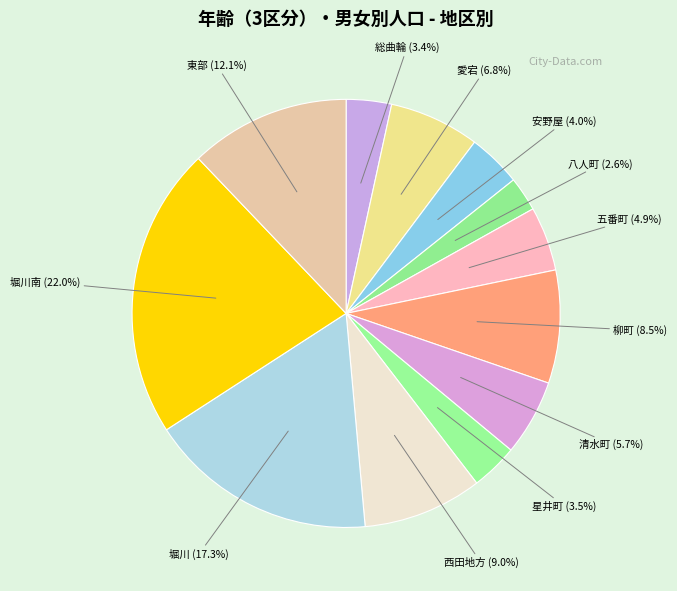

Between 八人町 (2.6%) and 堀川南 (22.0%), which is larger?

堀川南 (22.0%)